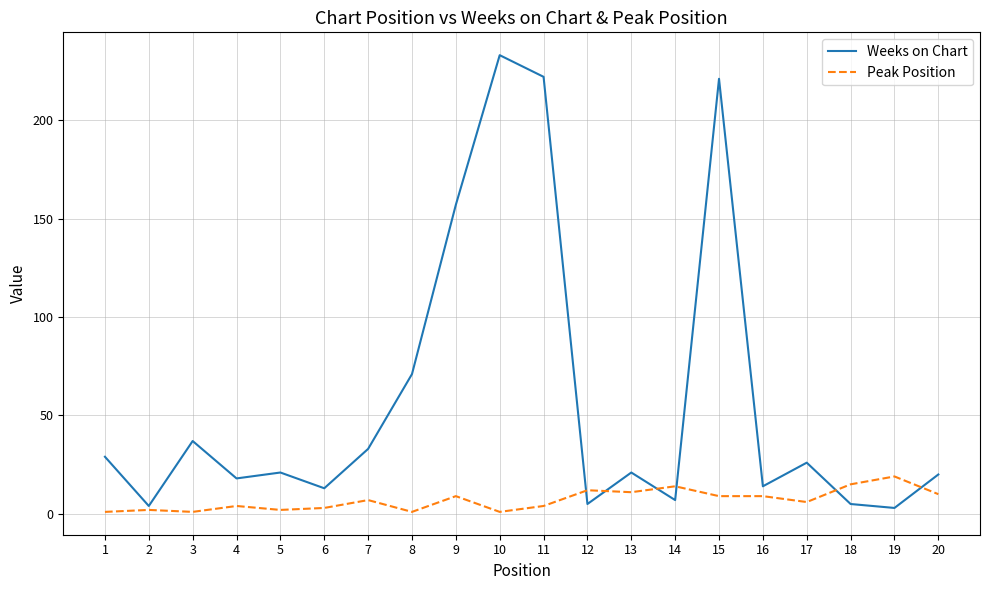

What is the sum of all Peak Position values?

140